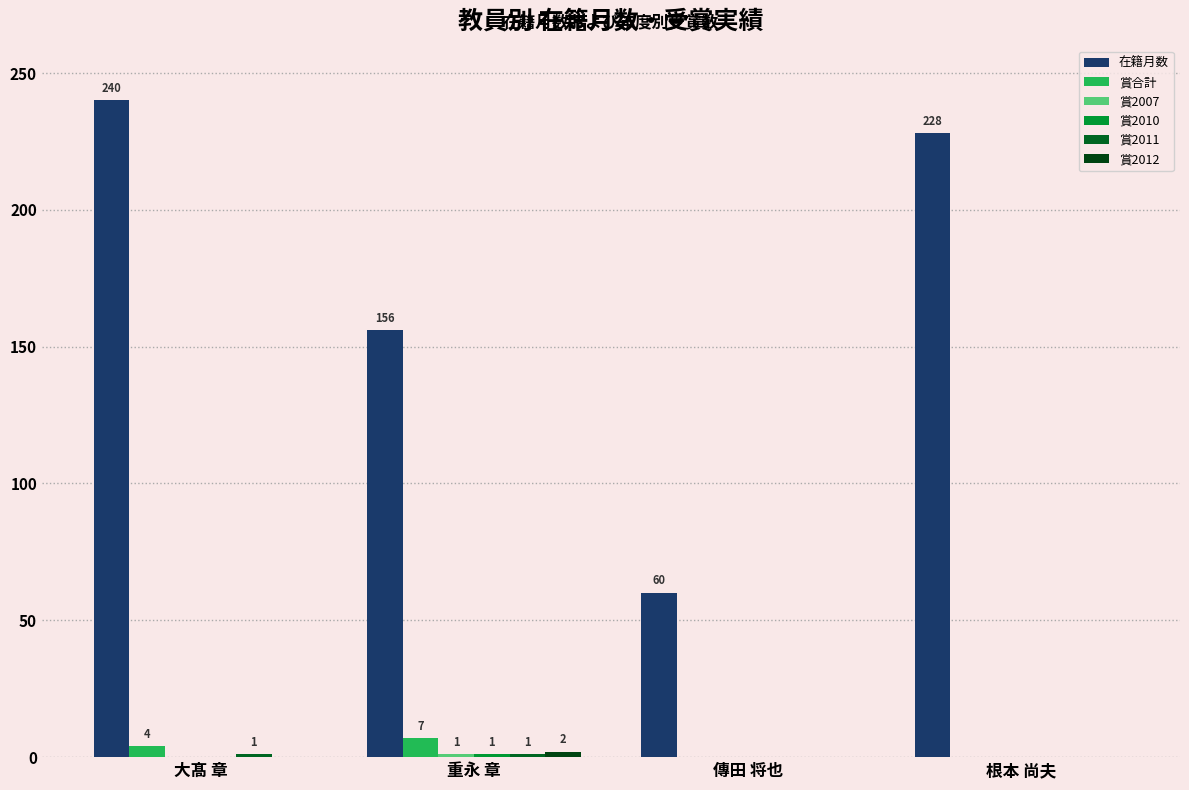

How many 賞2007 values are between 0 and 1?

4